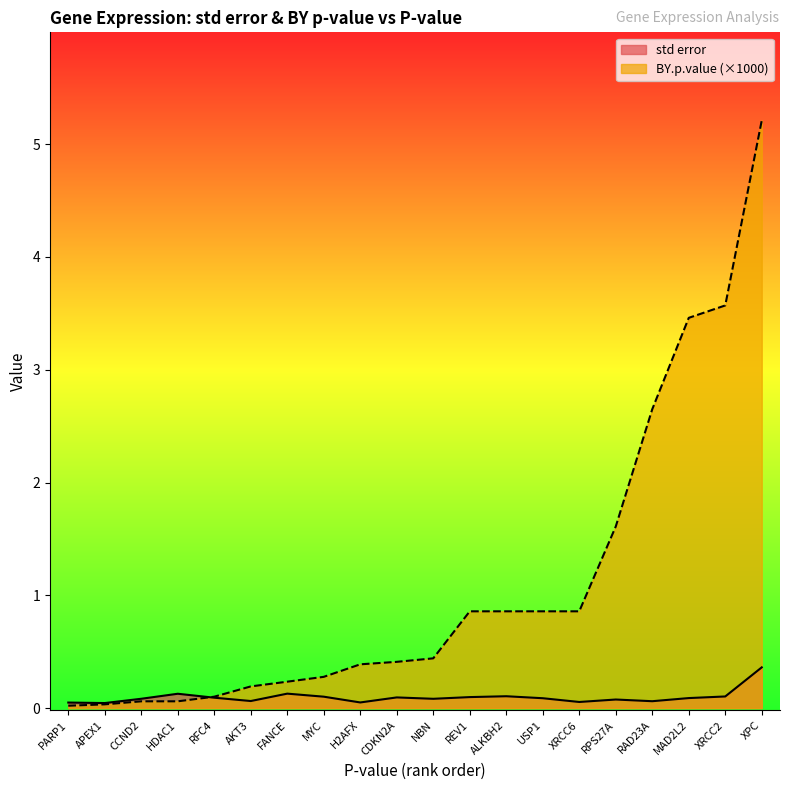

What is the label of the 13th point from the left?

ALKBH2